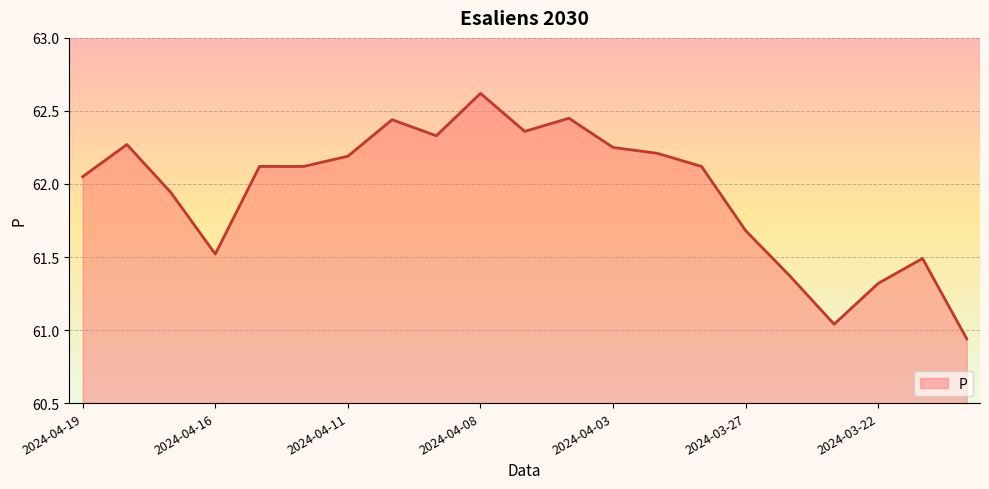

Rank the categories by value from highest to lowest.

2024-04-08, 2024-04-04, 2024-04-10, 2024-04-05, 2024-04-09, 2024-04-18, 2024-04-03, 2024-04-02, 2024-04-11, 2024-04-15, 2024-04-12, 2024-03-28, 2024-04-19, 2024-04-17, 2024-03-27, 2024-04-16, 2024-03-21, 2024-03-26, 2024-03-22, 2024-03-25, 2024-03-20